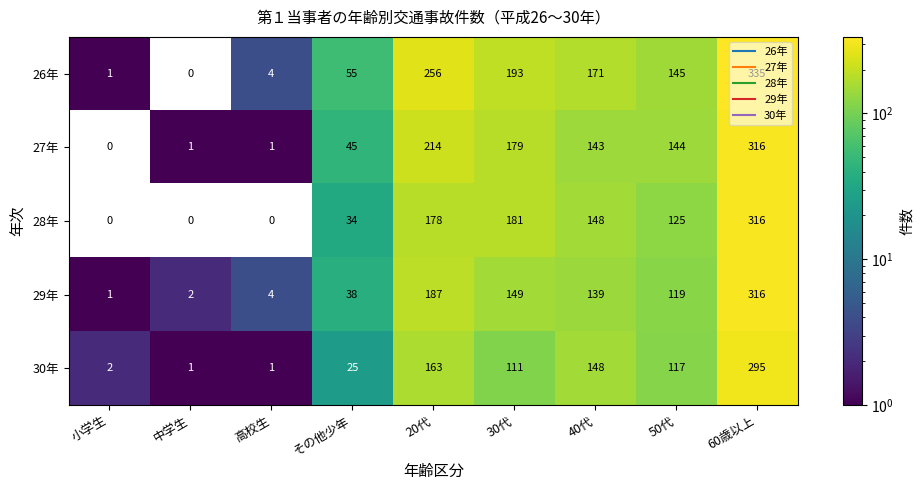

How many positive values does the 27年 series have?

8